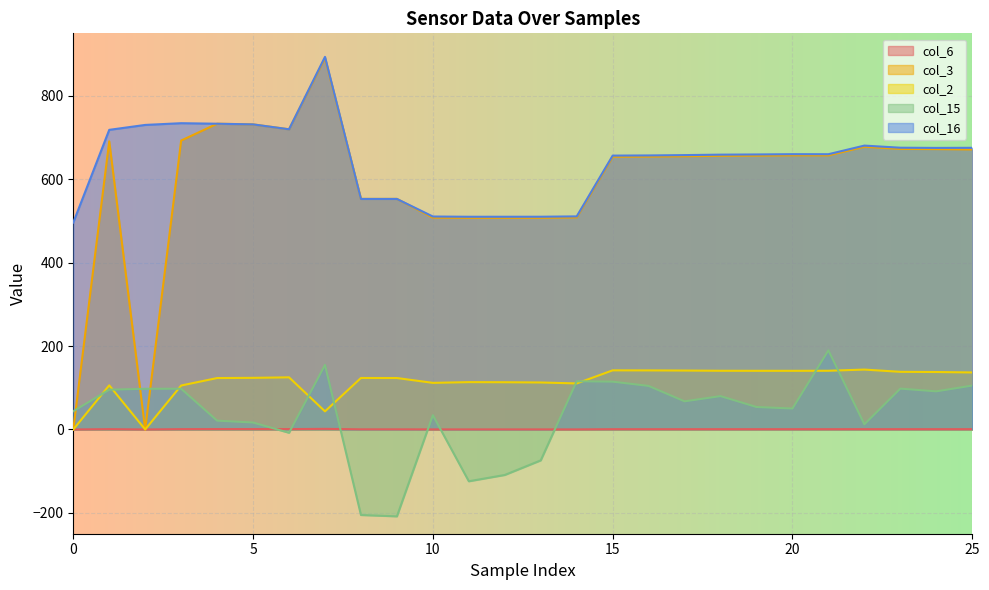

The value of col_6 at 7 is 2.4. True or false?

False